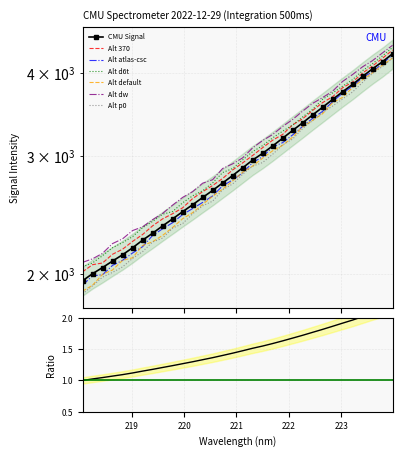

What is the greatest value displayed?

4267.8